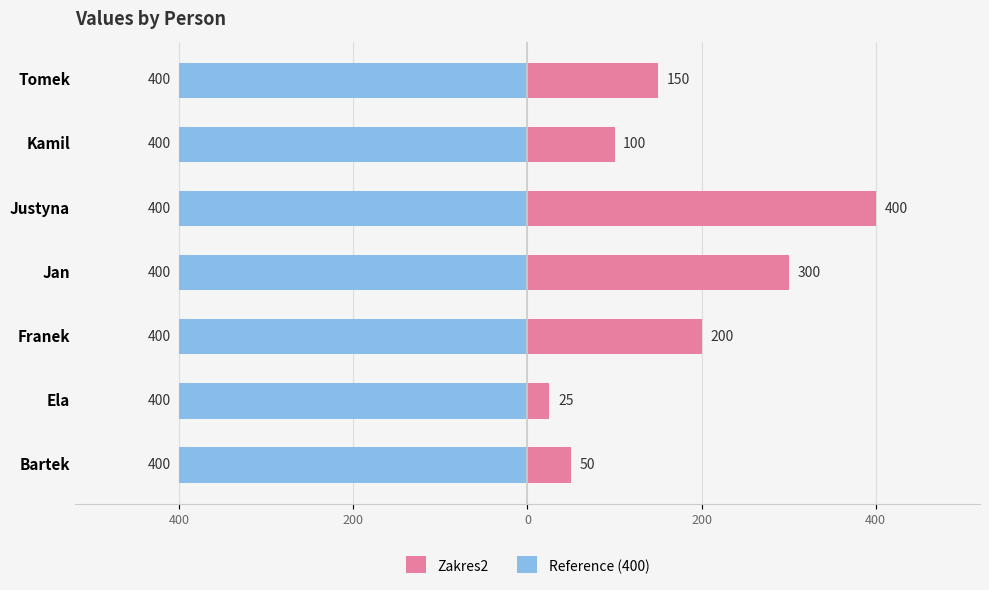

Is it true that Zakres2 equals 243.1 at Justyna?

False